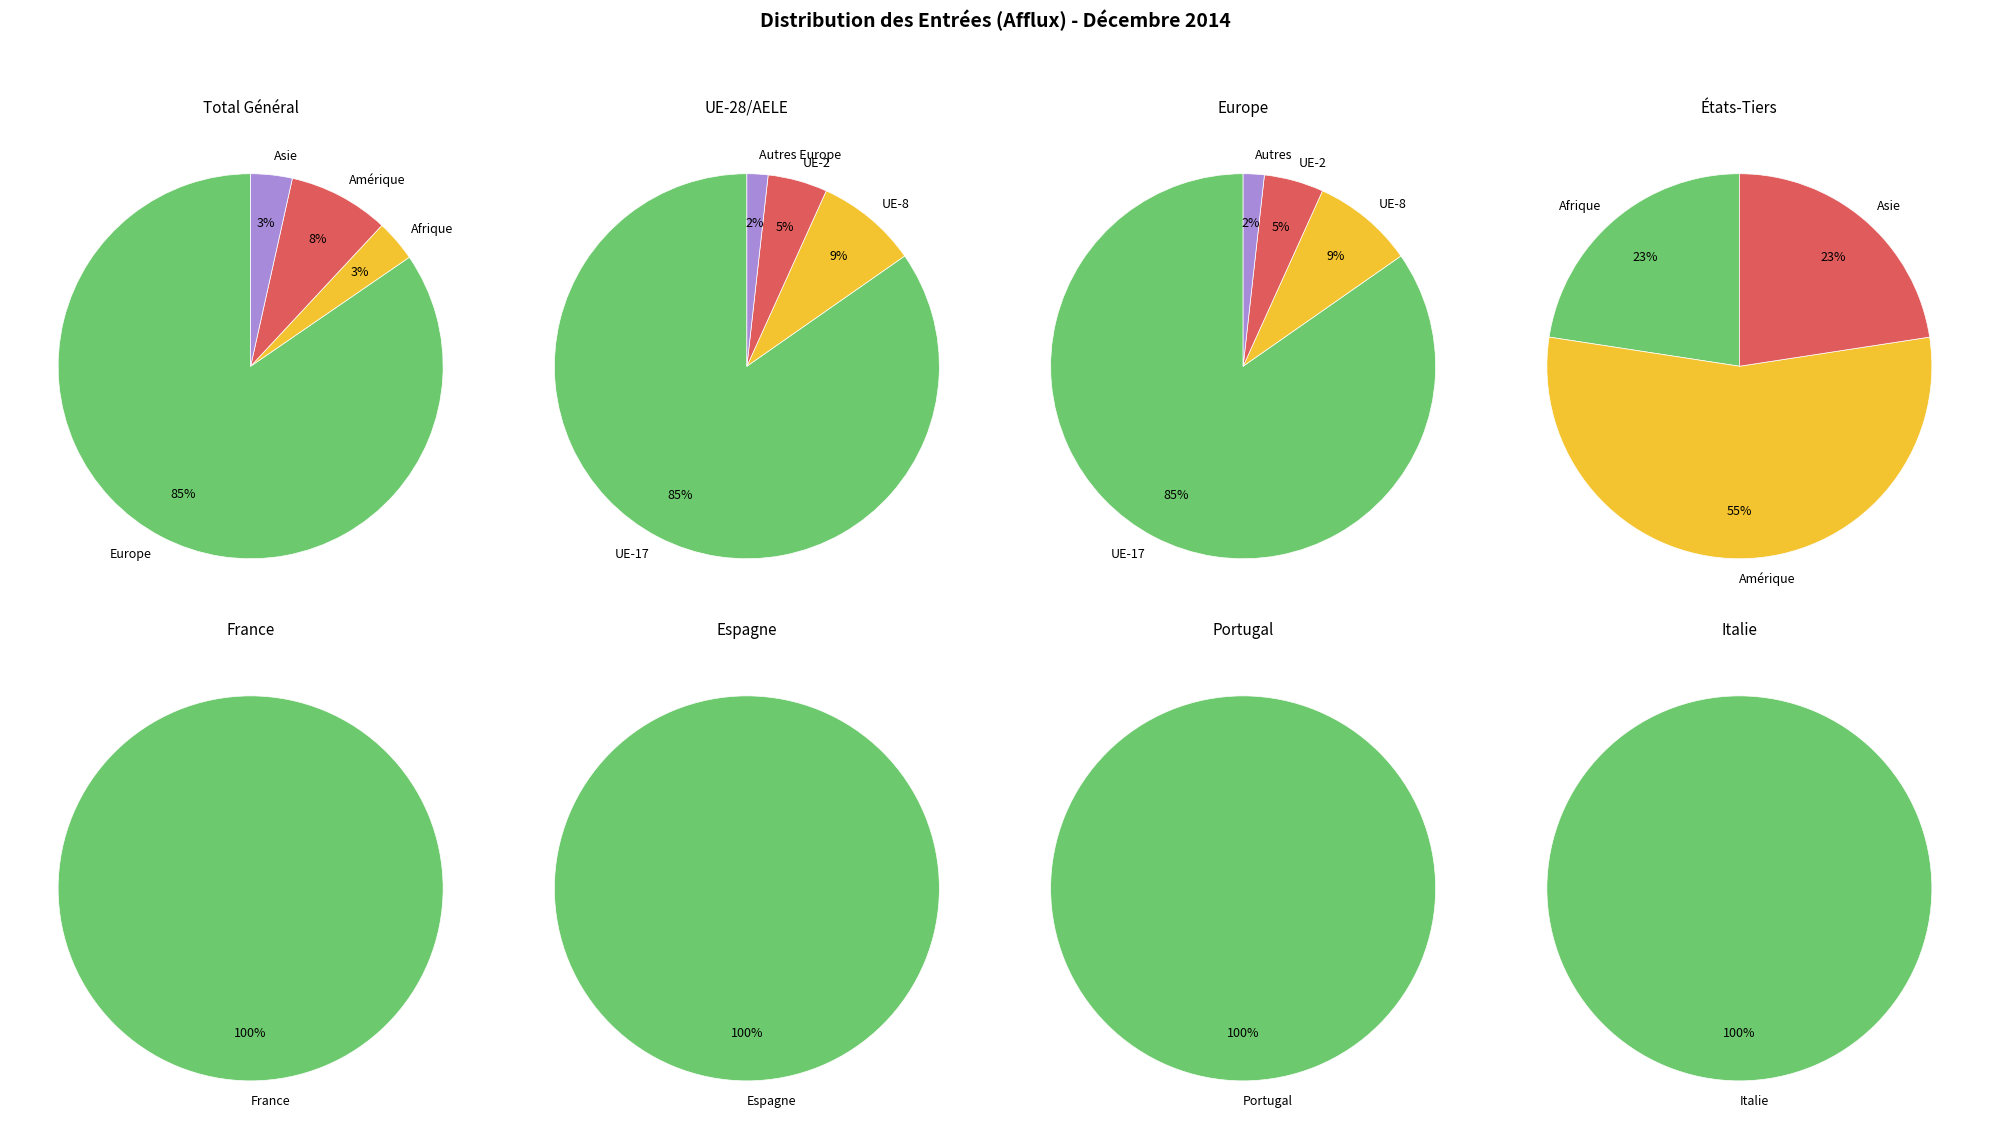

Is the sum of Océanie and Asie greater than half?

No